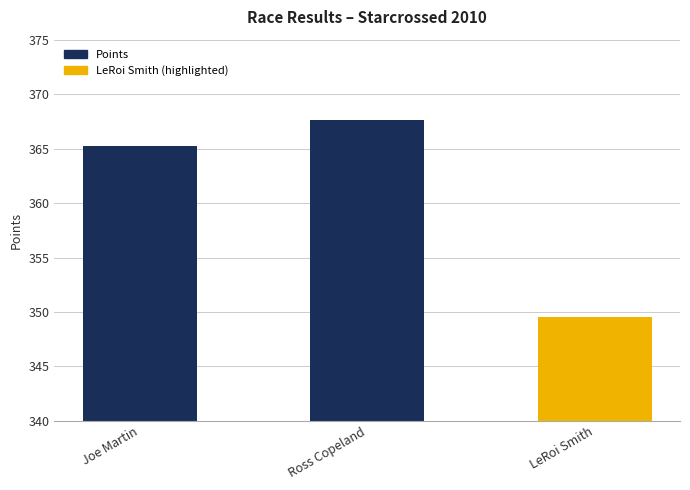

At which label does the data first exceed 365?

Joe Martin